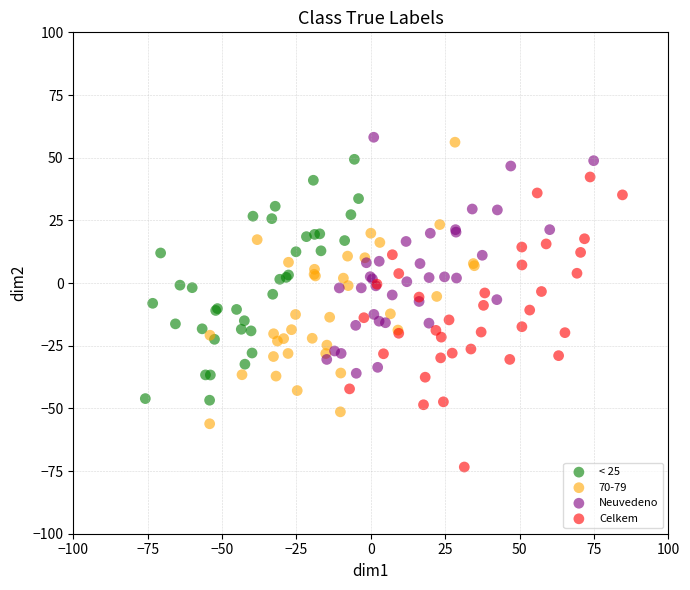

Which series reaches the minimum Y coordinate?

Celkem